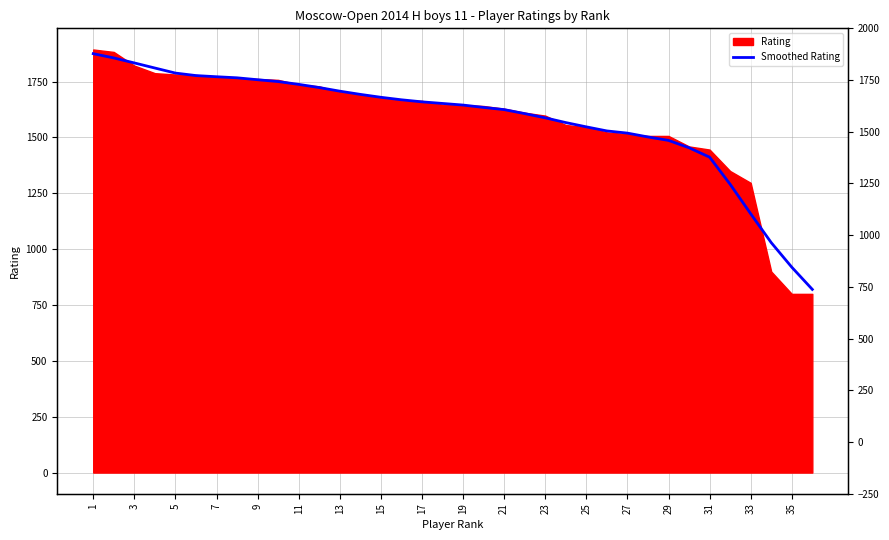

True or false: there are more than 2 points higher than both neighbors.

False